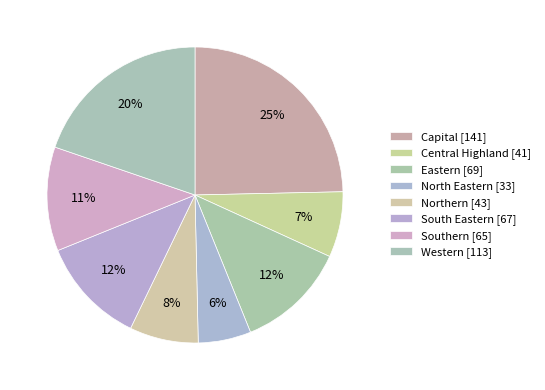

To the nearest percent, what portion does Eastern represent?

12%